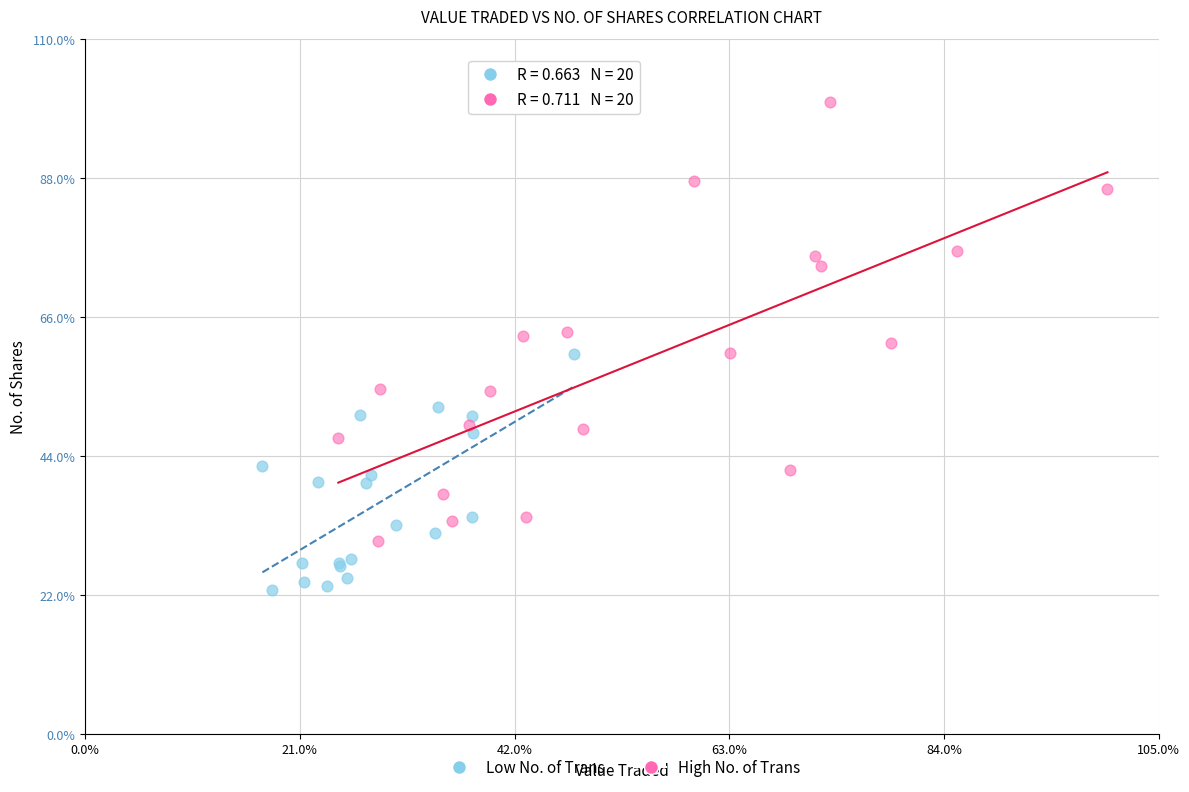

Which series has the widest spread of Y values?

High No. of Trans